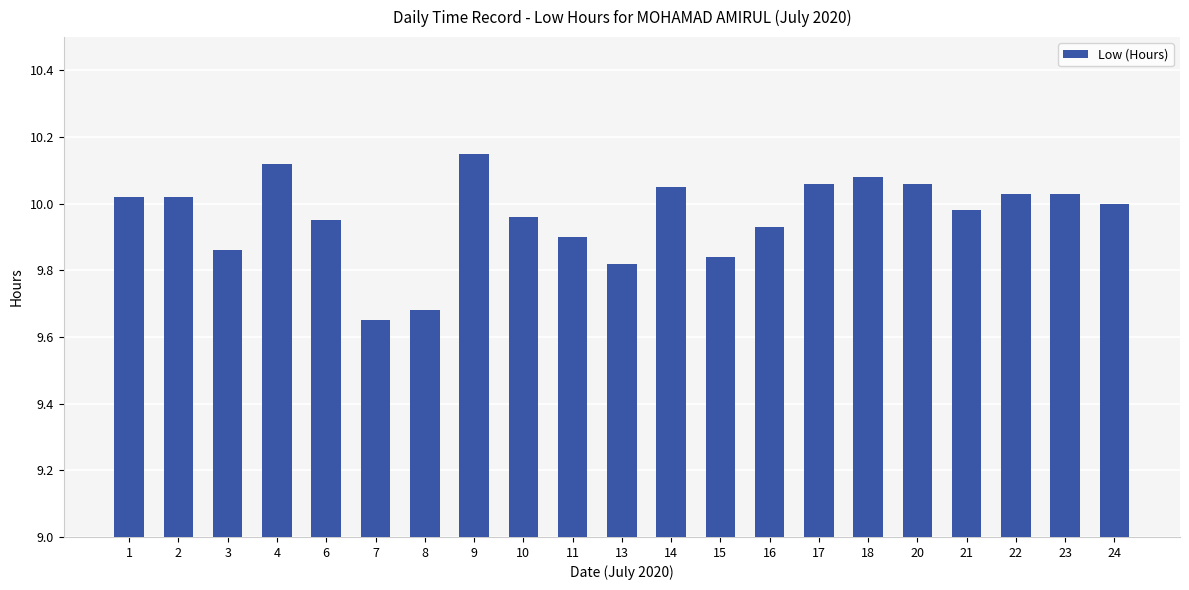

What is the change in value from 9 to 18?

-0.1